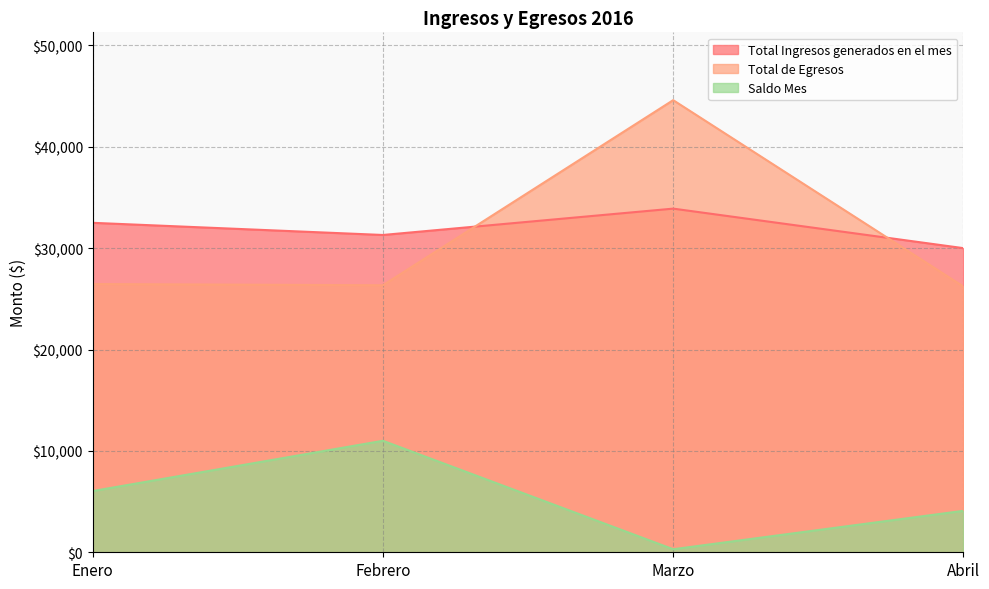

What is the difference between the maximum and minimum values in the Saldo Mes series?

10700